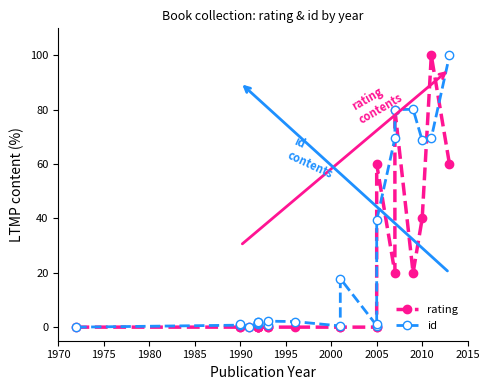

Reading left to right, list all the values displayed in this chart.

rating: 0.0	0.0	0.0	0.0	0.0	0.0	0.0	0.0	0.0	0.0	0.0	0.0	0.0	0.0	0.0	0.0	60.0	20.0	80.0	20.0	40.0	100.0	60.0
id: 0.0	0.7	1.0	0.1	1.3	1.5	1.6	1.8	1.9	0.9	2.2	2.1	0.4	17.9	0.6	1.2	39.3	69.5	80.1	80.2	68.8	69.6	100.0